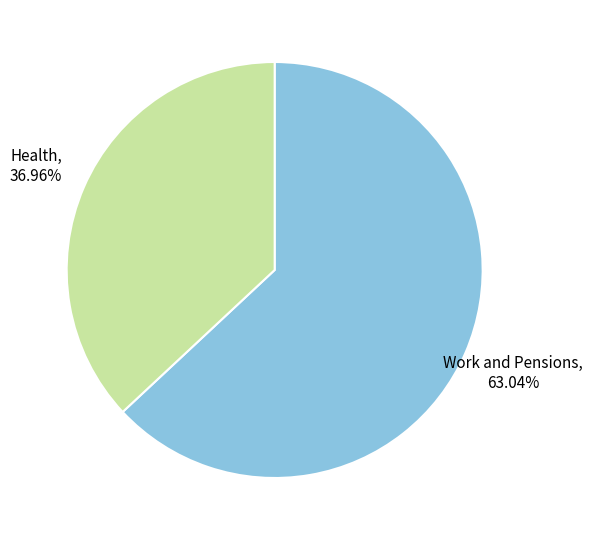

Does any single category account for the majority?

Yes